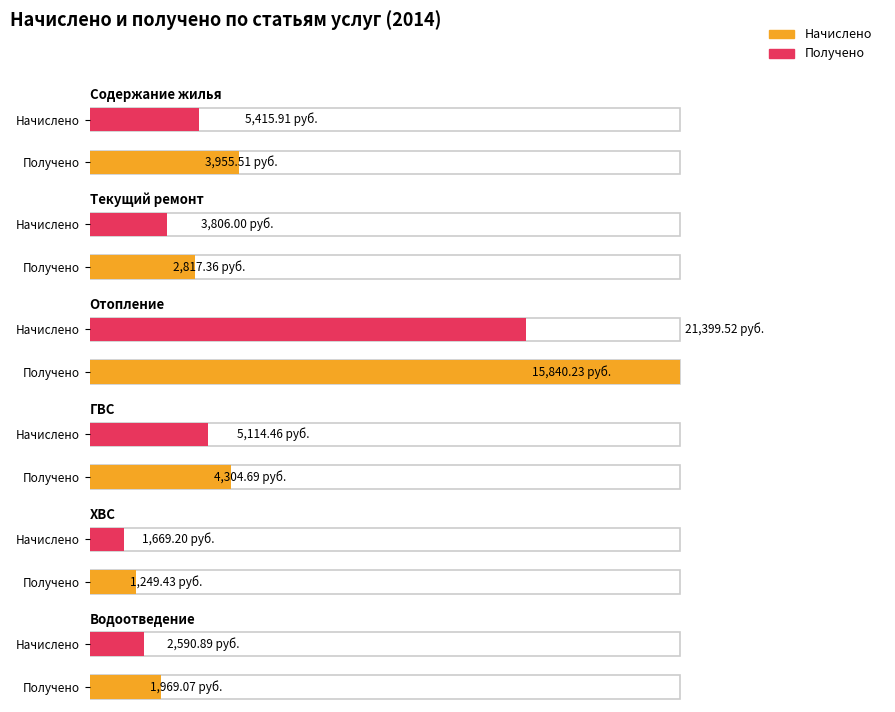

Which series has the largest total across all categories?

Начислено